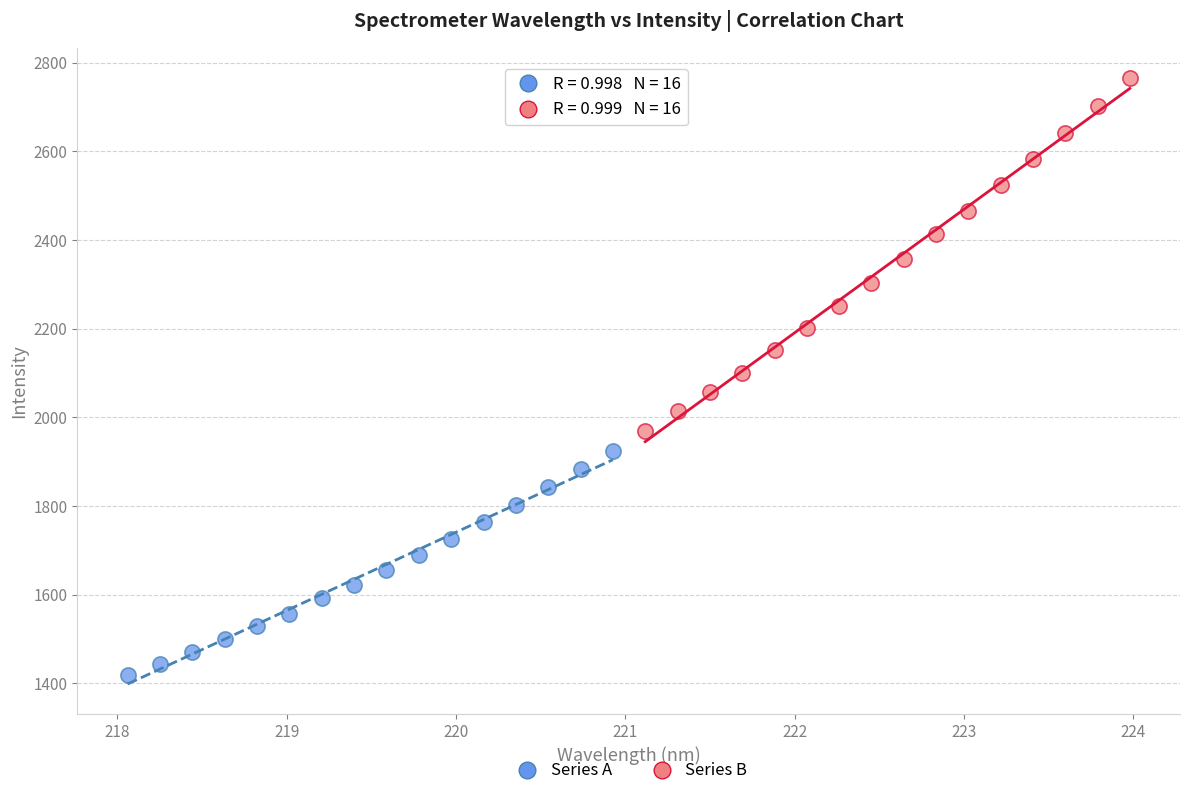

Which series has the widest spread of Y values?

Series B